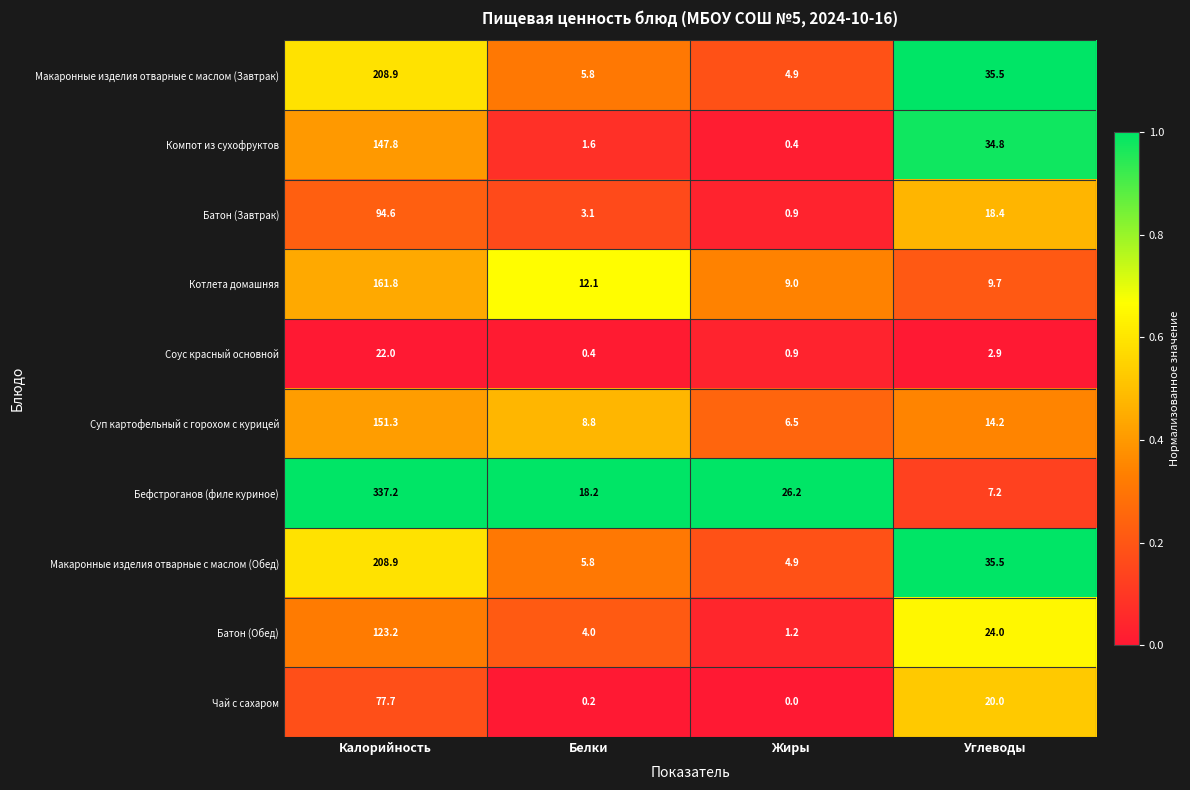

What is the difference between the maximum and minimum values in the Суп картофельный с горохом с курицей series?

144.8